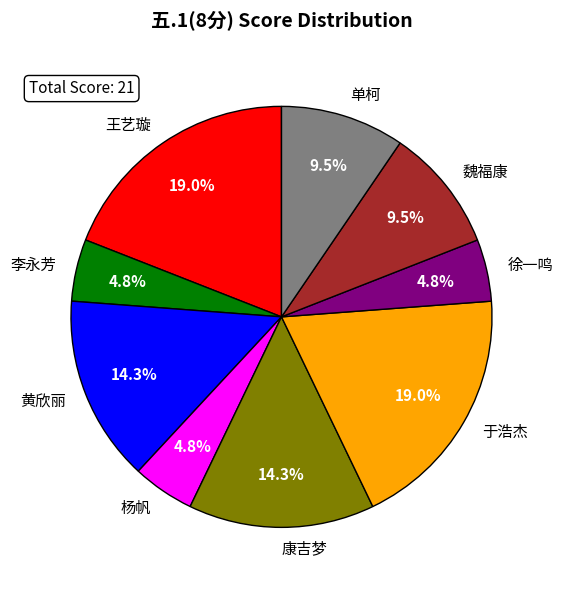

What is the ratio of the value at 李永芳 to the value at 魏福康?

0.5